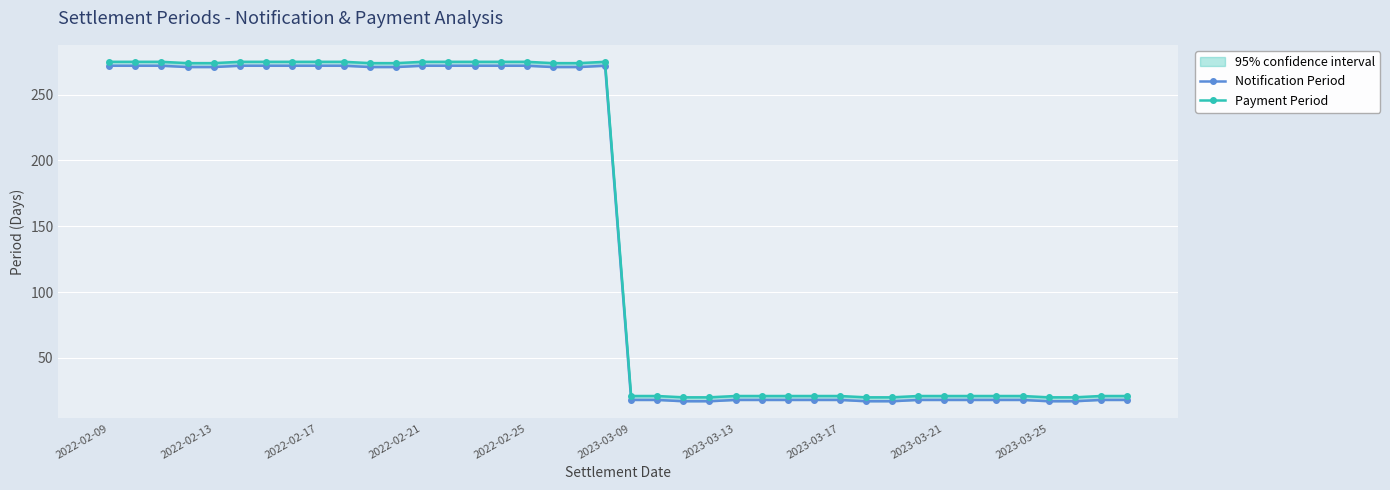

Where does the Notification Period series first go above 271?

2022-02-09